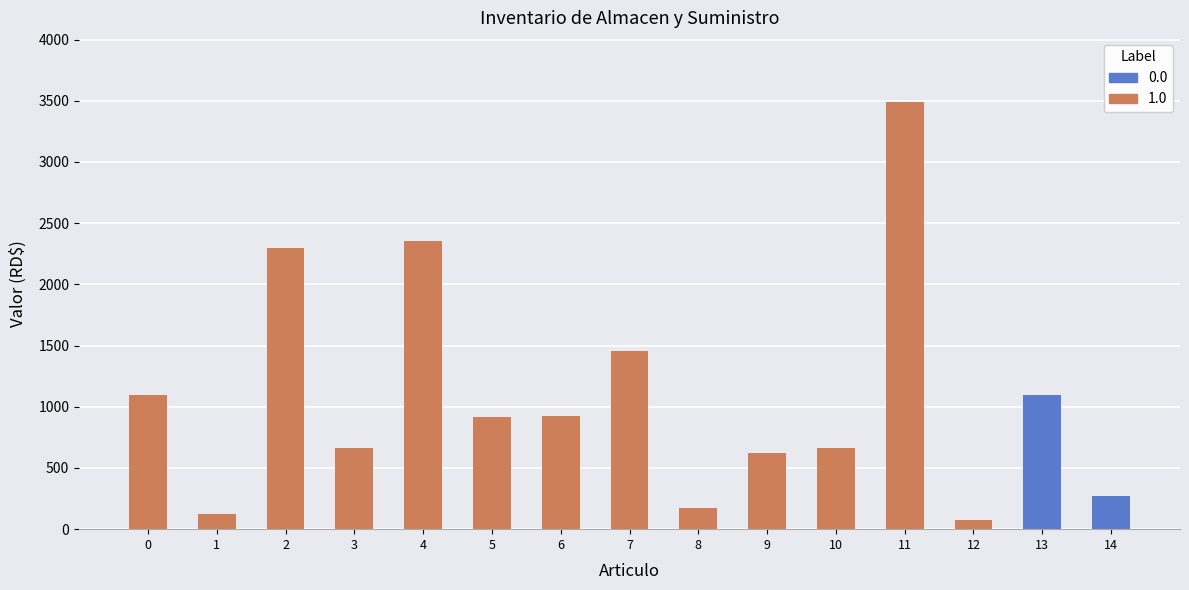

Is it true that the value at 11 is 3490.0?

True